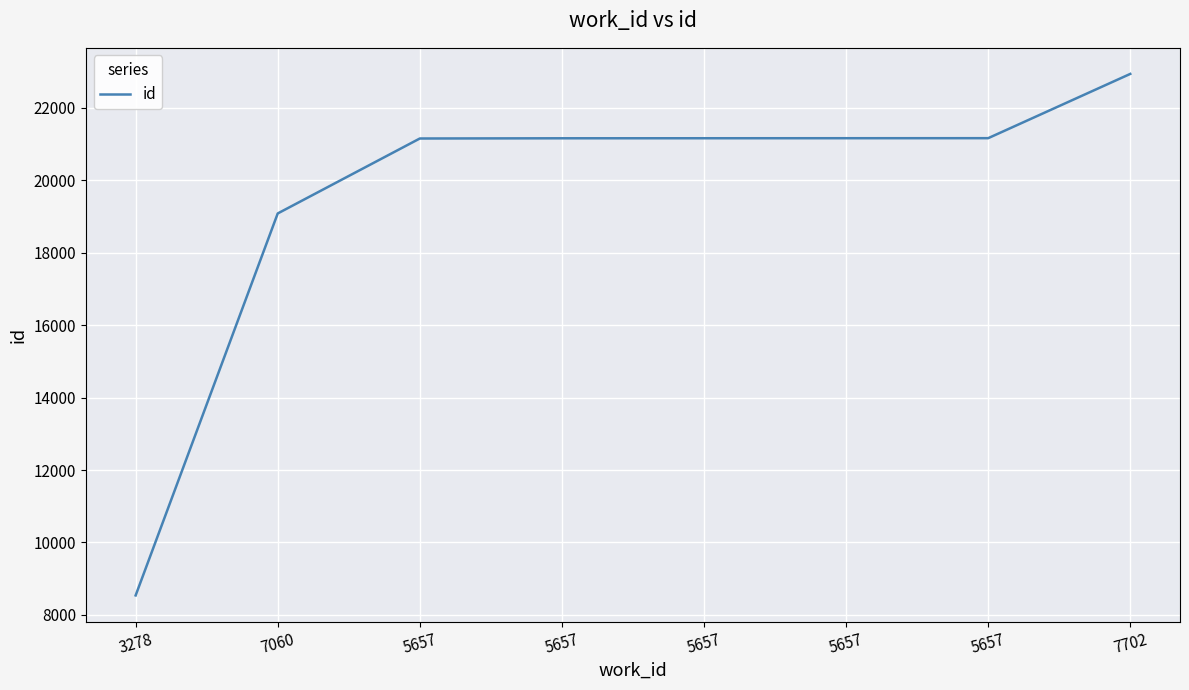

How many values are below 21159?

4